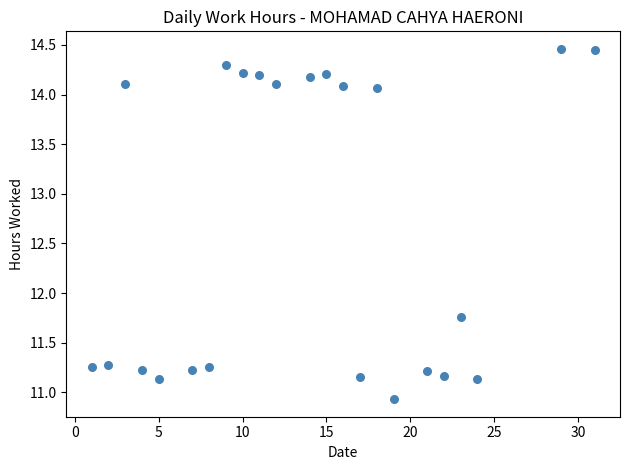

What is the range of X values (max minus min)?

30.0